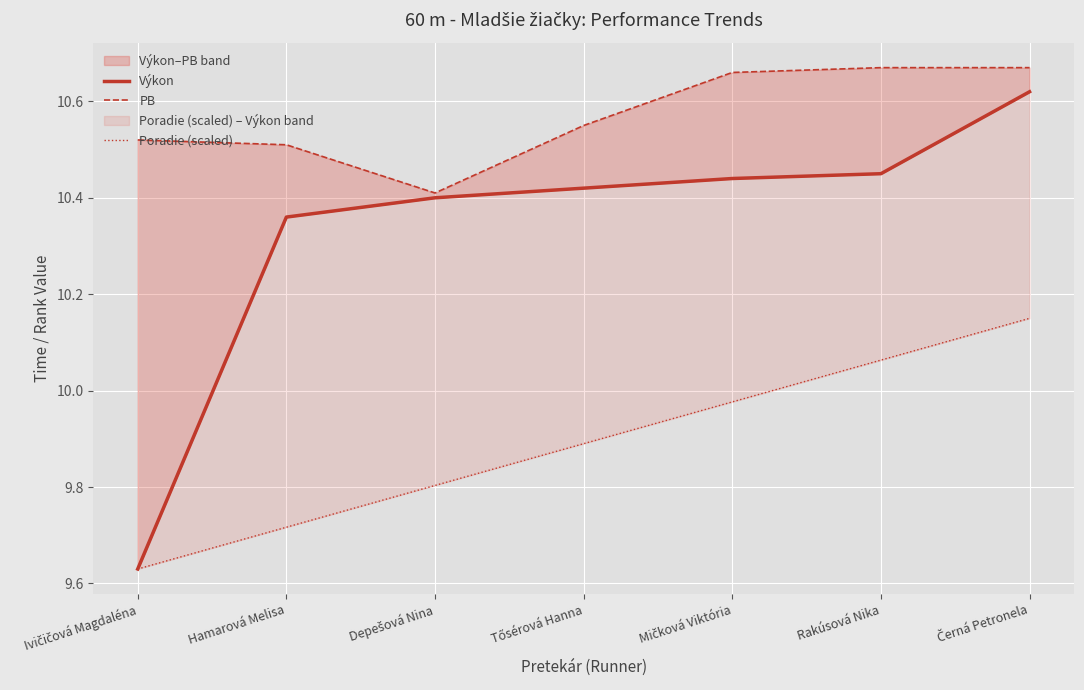

At which label is Výkon closest to 10?

Hamarová Melisa